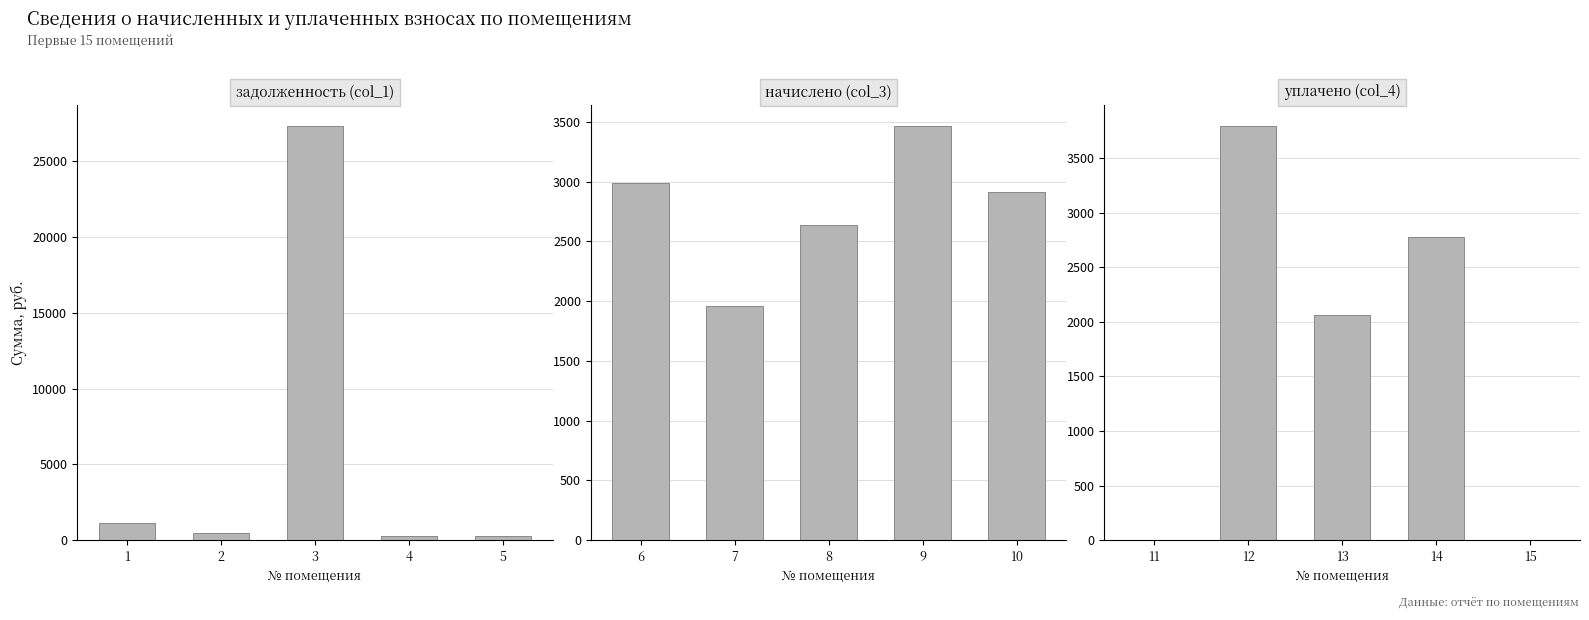

Which series changed the most between 1 and 3?

задолженность (col_1)